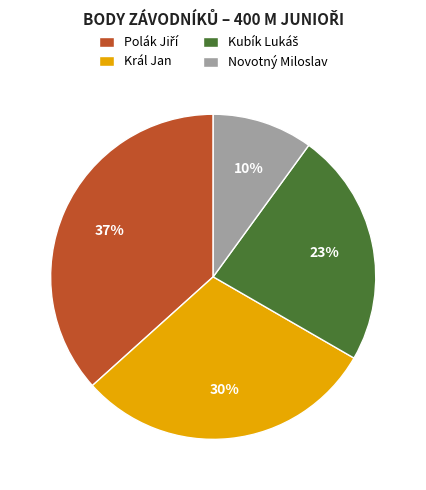

Which slice is the smallest?

Novotný Miloslav